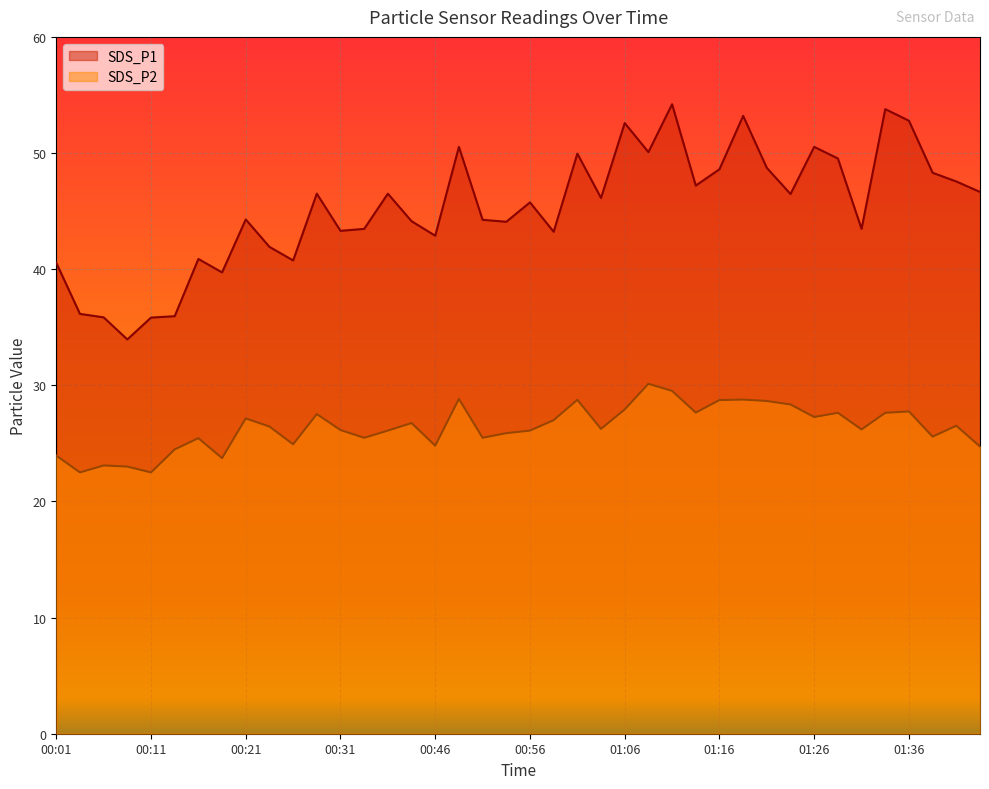

Which series has the largest total across all categories?

SDS_P1